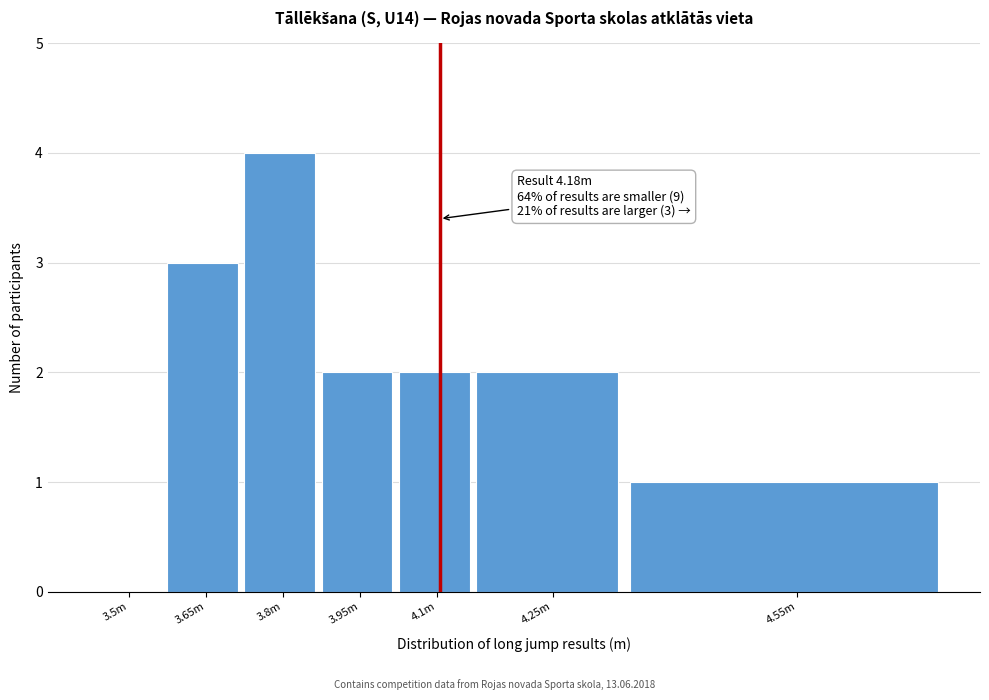

Reading left to right, list all the values displayed in this chart.

3.5m=0	3.65m=3	3.8m=4	3.95m=2	4.1m=2	4.25m=2	4.55m=1